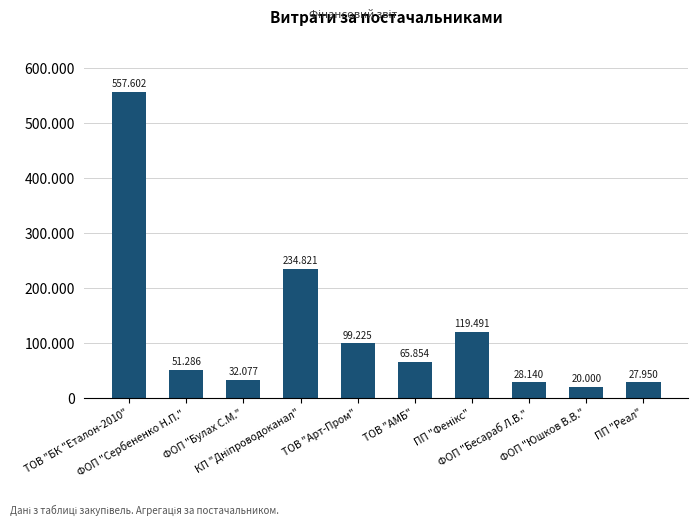

Rank the categories by value from lowest to highest.

ФОП "Юшков В.В.", ПП "Реал", ФОП "Бесараб Л.В.", ФОП "Булах С.М.", ФОП "Сербененко Н.П.", ТОВ "АМБ", ТОВ "Арт-Пром", ПП "Фенікс", КП "Дніпроводоканал", ТОВ "БК "Еталон-2010"